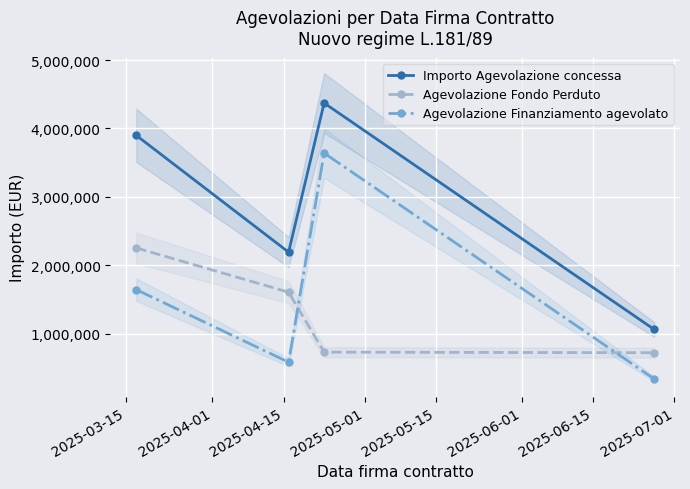

Is this an area chart (filled region under the line)?

No